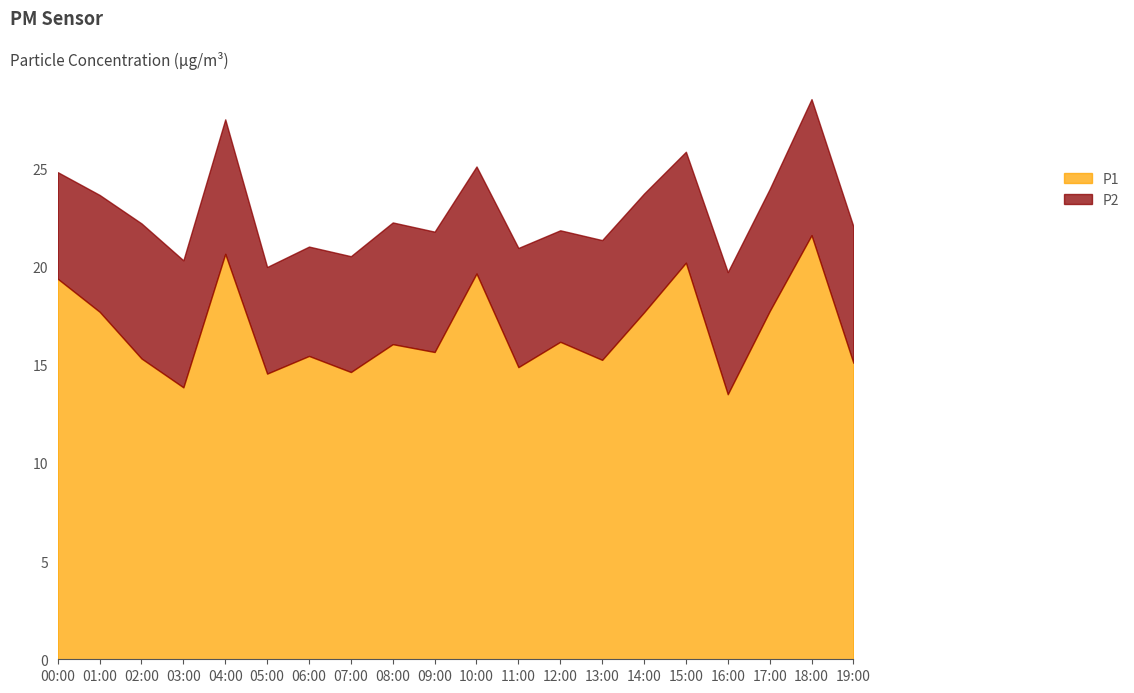

At which category does the chart reach its minimum across all series?

00:00